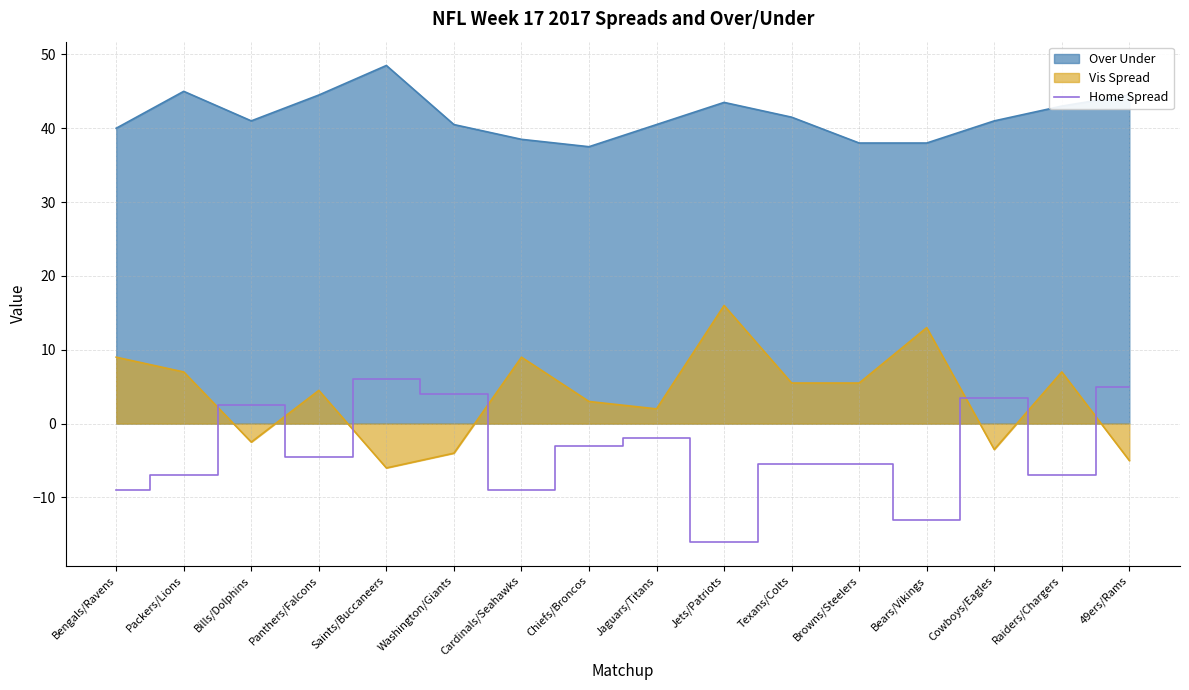

True or false: the data shows -21.3 at Bears/Vikings.

False